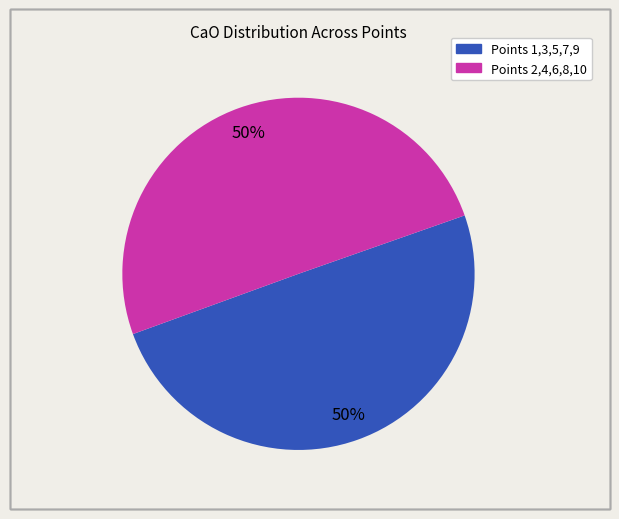

Count the number of slices in the pie.

2